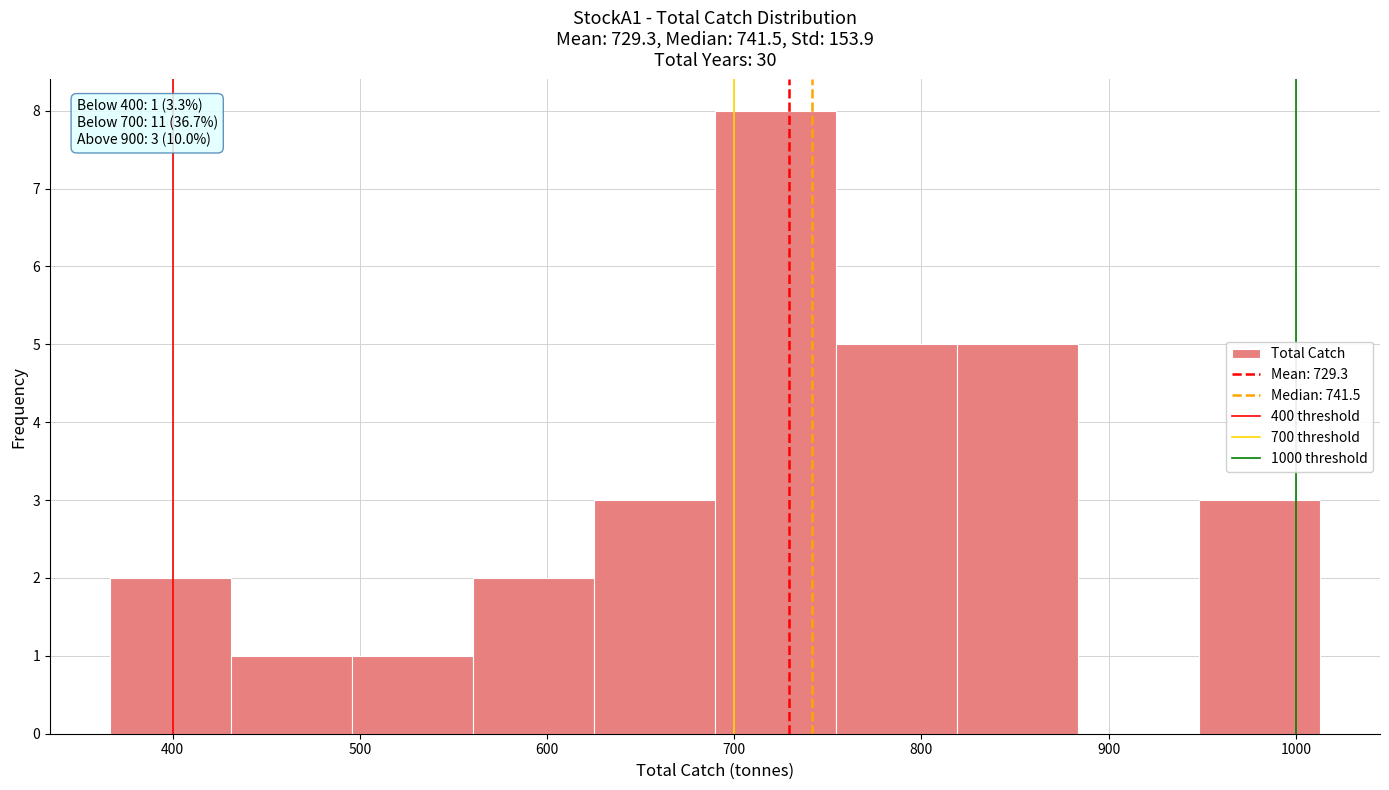

Which range on the x-axis has the tallest bar?

690 to 750